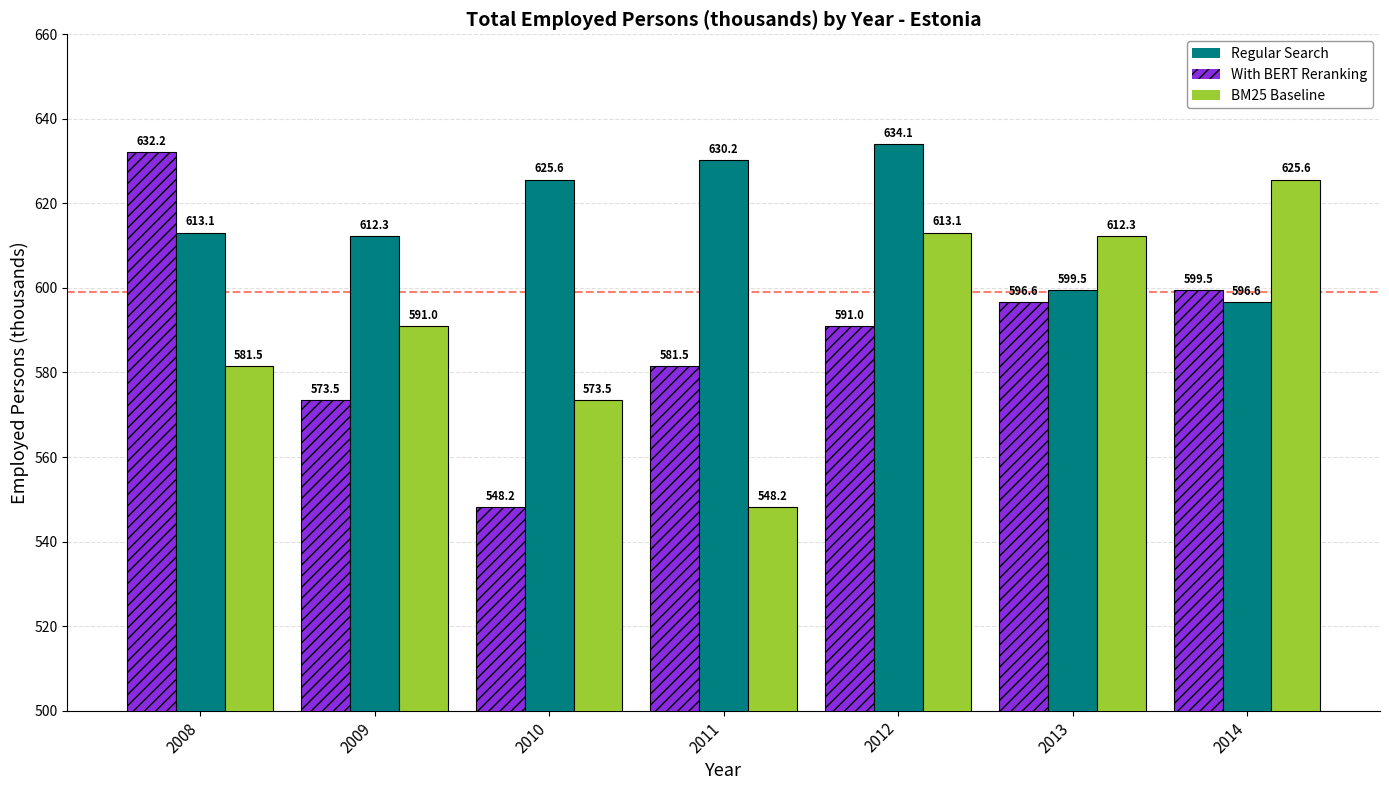

At which label does Regular Search first exceed 613?

2008